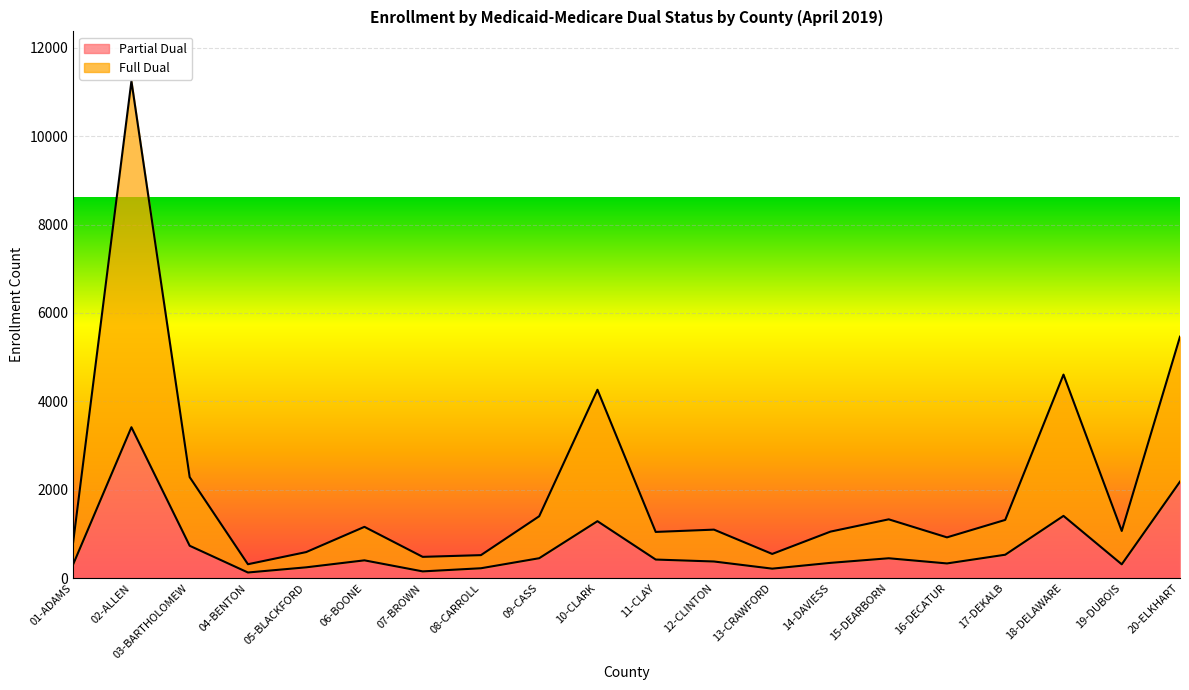

How many interior local valleys does the Full Dual series have?

6